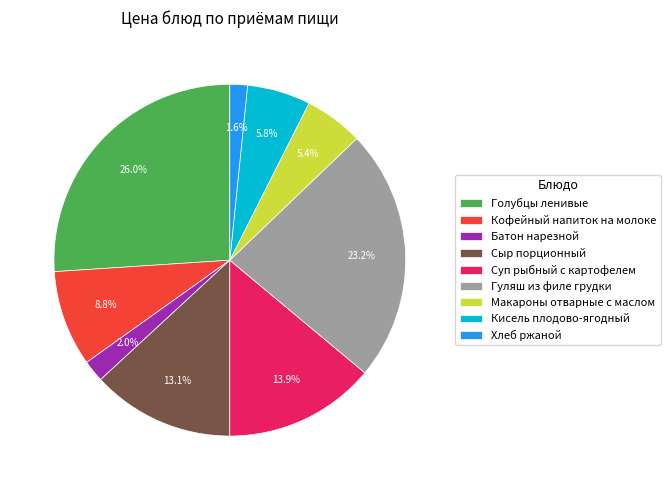

True or false: Кисель плодово-ягодный accounts for 1% of the total.

False